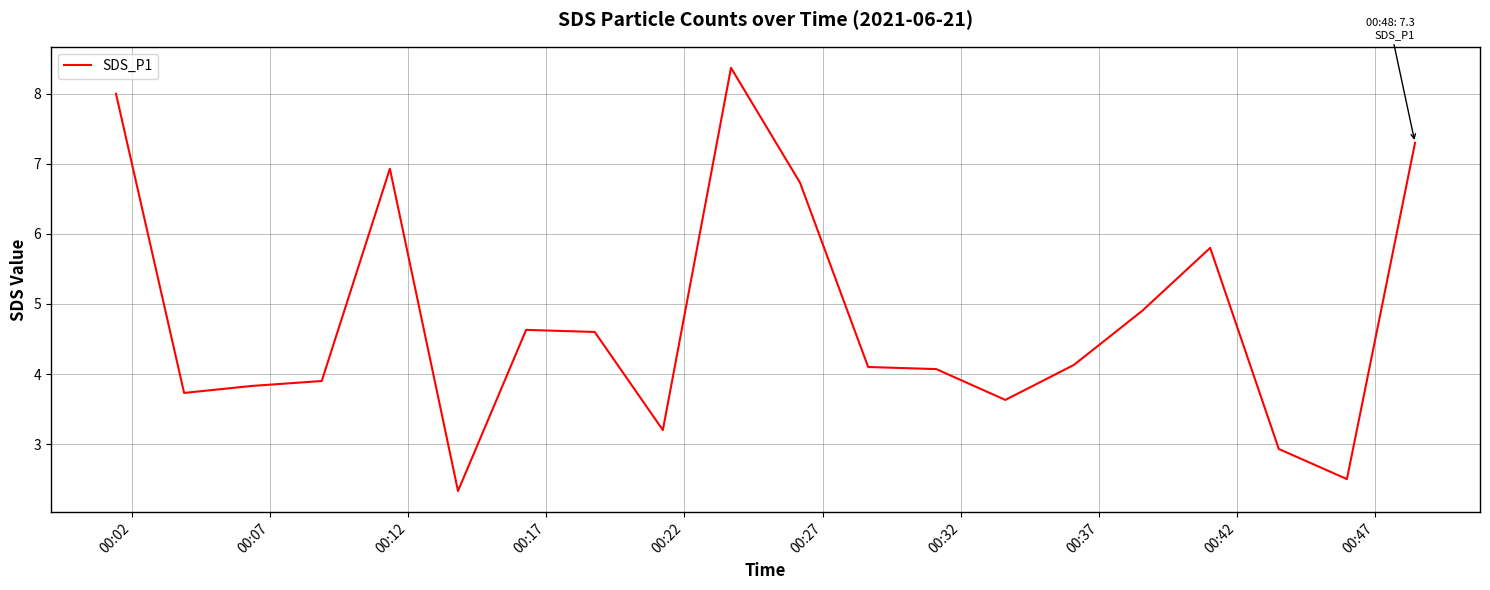

What is the maximum value shown in the chart?

8.4